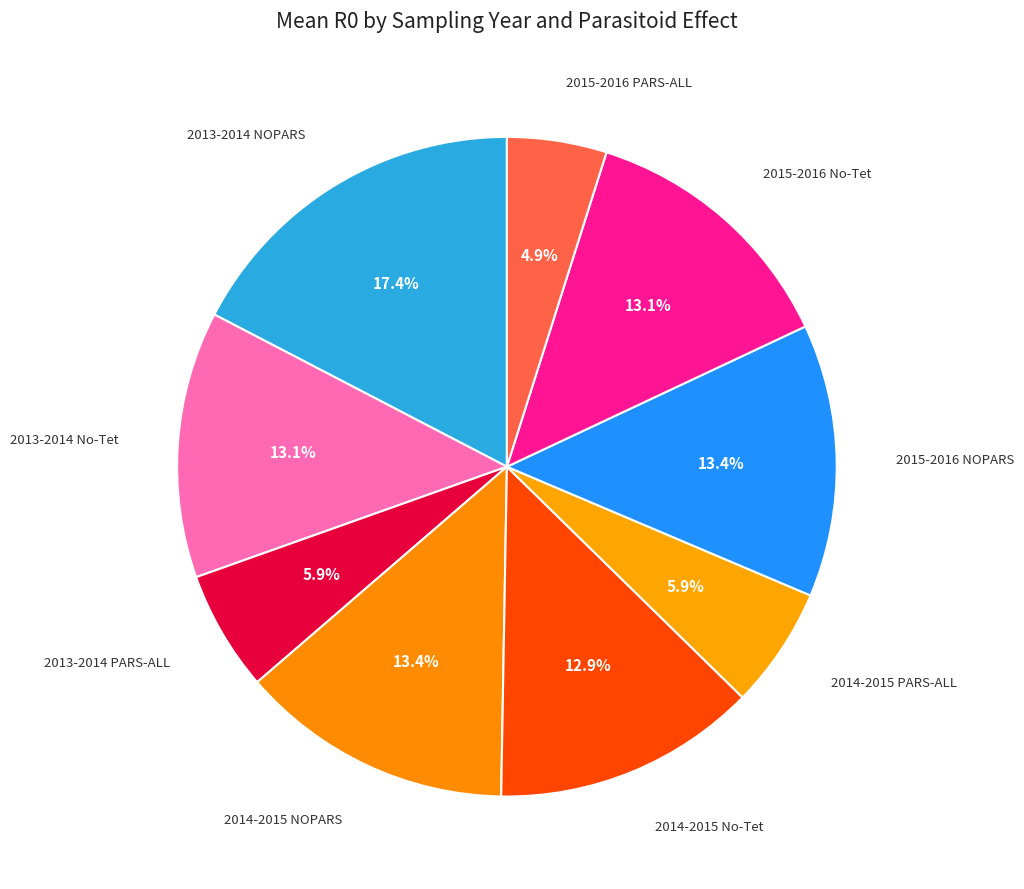

Which slice is the largest?

2013-2014 NOPARS